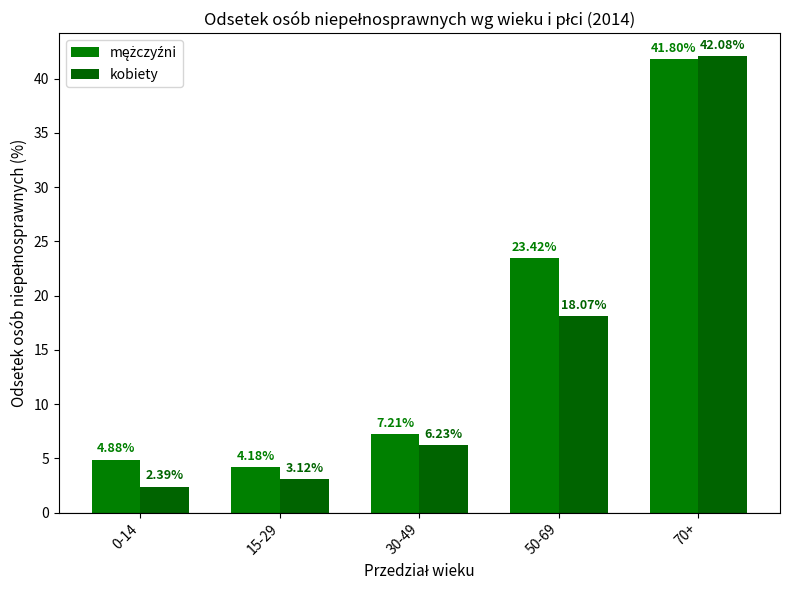

What is the difference between the second highest and second lowest values in the mężczyźni series?

18.5